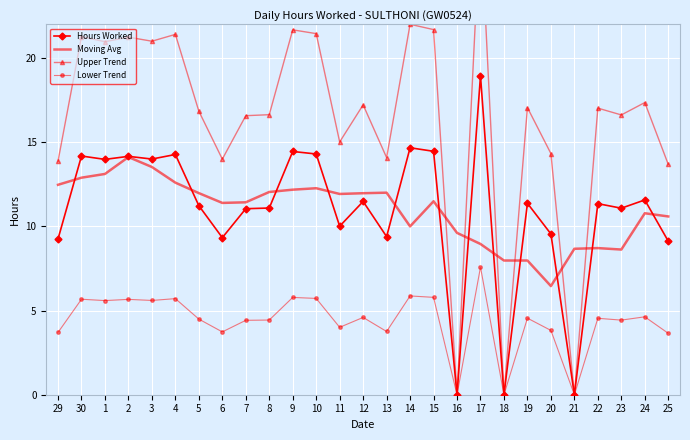

What is the difference between the second highest and second lowest values in the Hours Worked series?

14.7